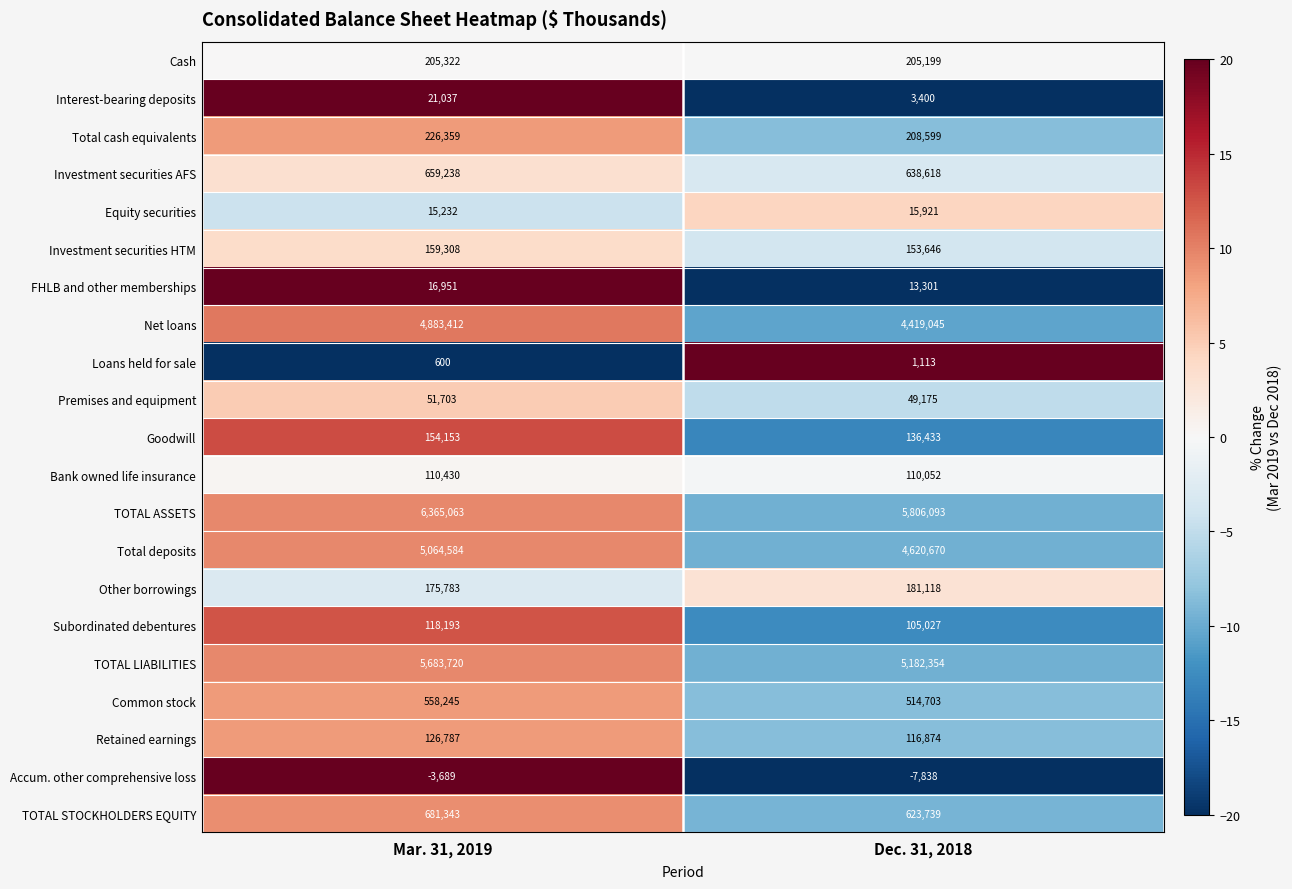

What is the difference between the highest and lowest values at Mar. 31, 2019?

6368752